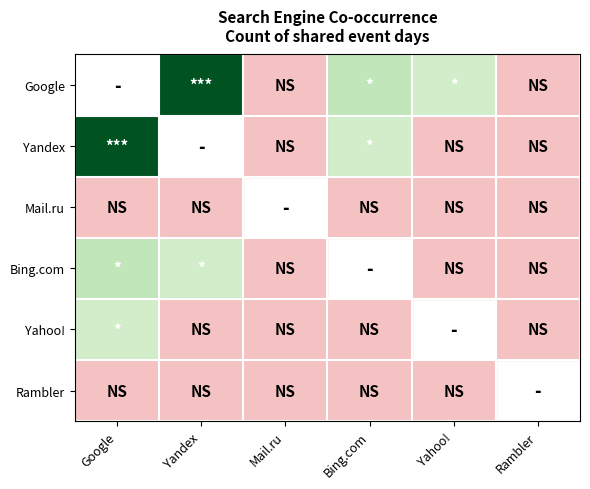

How many distinct data groups are displayed?

6